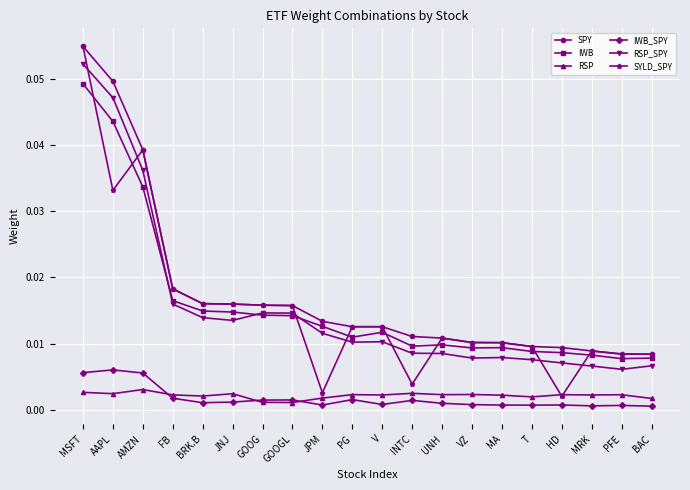

The RSP_SPY series shows 0.0 at AAPL. True or false?

True